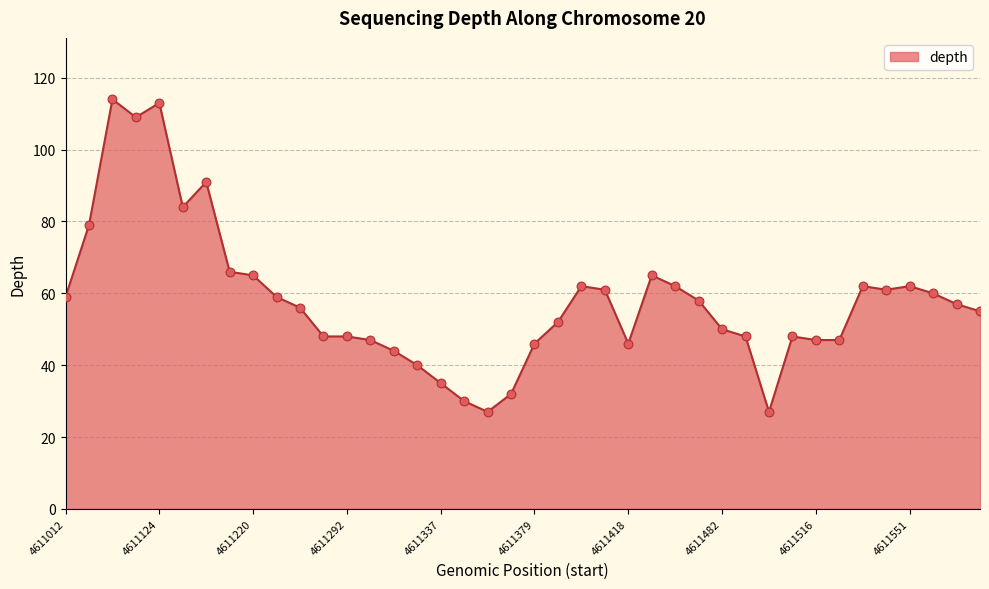

What is the greatest value displayed?

114